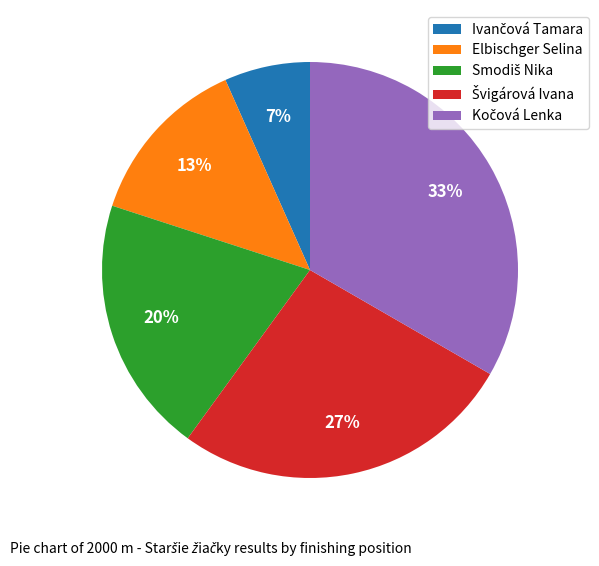

To the nearest percent, what is the average slice percentage?

20%